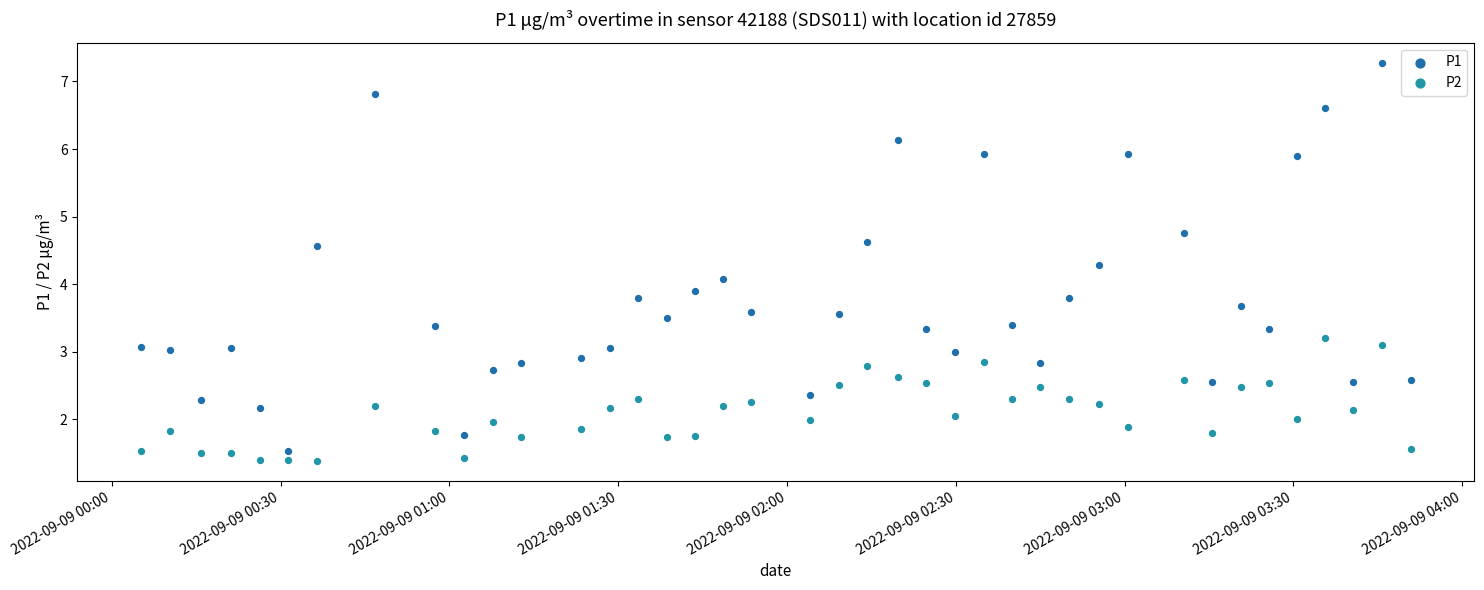

Which series reaches the maximum Y coordinate?

P1